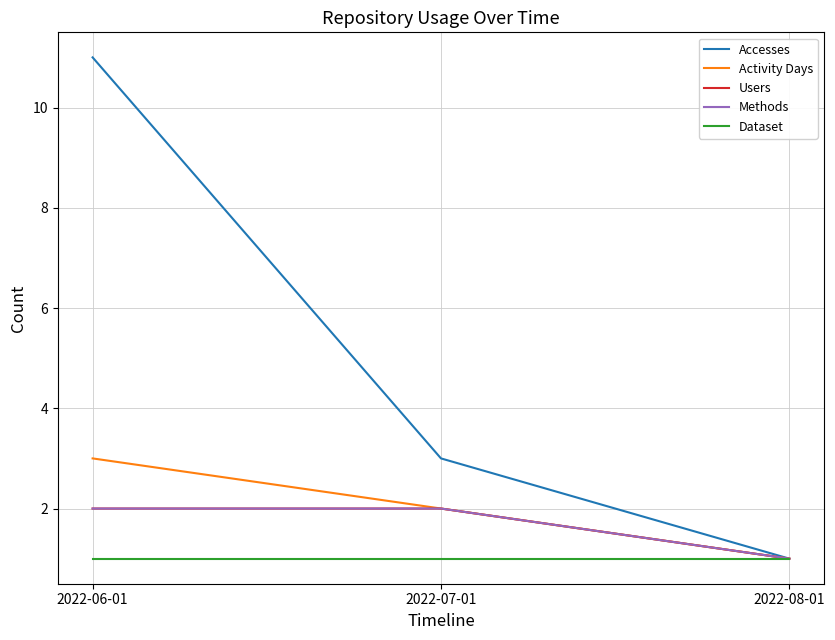

Which has a higher value, 2022-08-01 or 2022-06-01?

2022-06-01